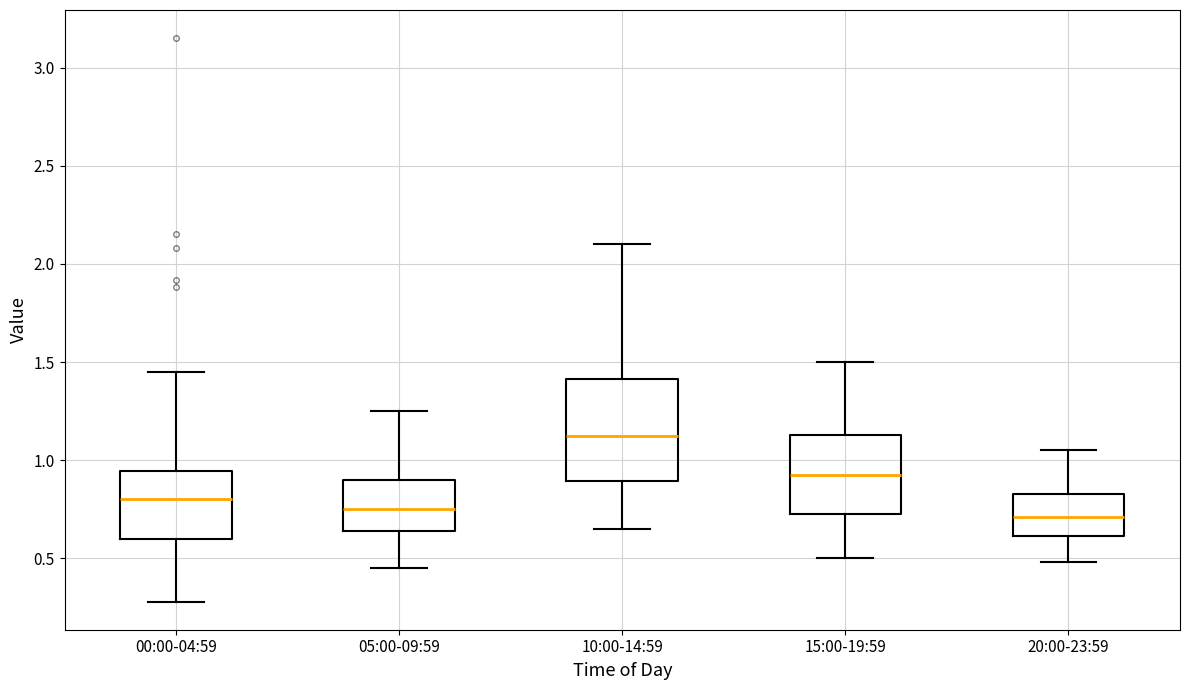

Reading left to right, read every box against the y-axis: the position of its median line, the range the box covers, and the ends of its whiskers. The values are not printed on the chart, so give them approximately, as read against the axis.

00:00-04:59: median 0.80, box 0.60 to 0.95, whiskers 0.30 to 1.45
05:00-09:59: median 0.75, box 0.65 to 0.90, whiskers 0.45 to 1.25
10:00-14:59: median 1.15, box 0.90 to 1.40, whiskers 0.65 to 2.10
15:00-19:59: median 0.95, box 0.75 to 1.15, whiskers 0.50 to 1.50
20:00-23:59: median 0.70, box 0.60 to 0.85, whiskers 0.50 to 1.05